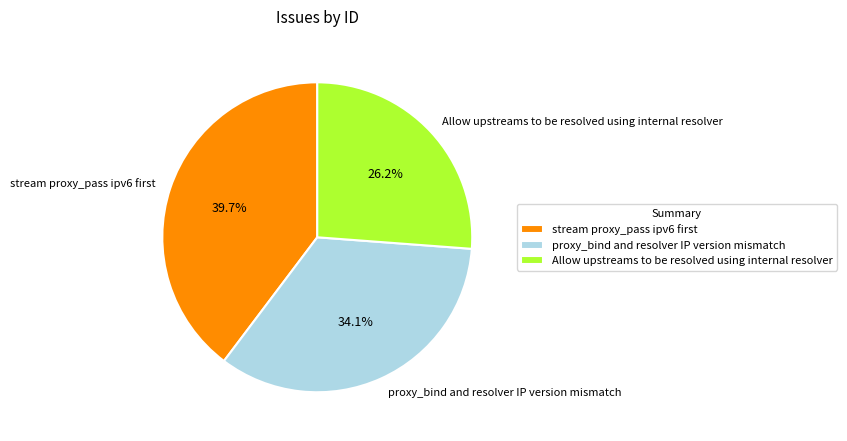

To the nearest percent, what portion does proxy_bind and resolver IP version mismatch represent?

34%